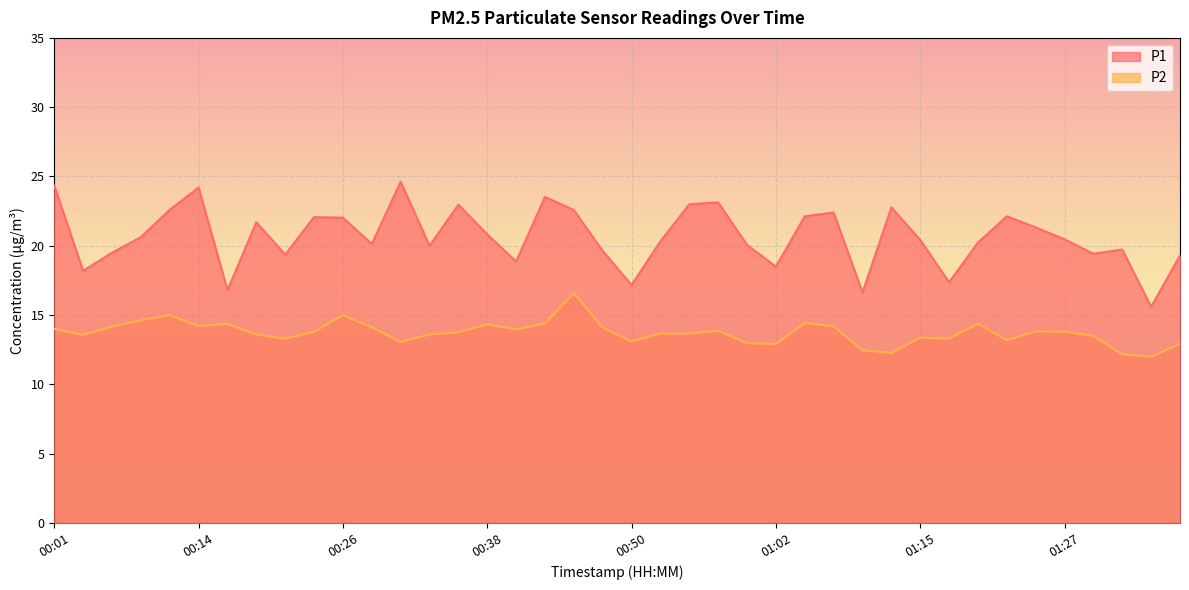

What is the approximate value of P1 at 00:33?

20.0